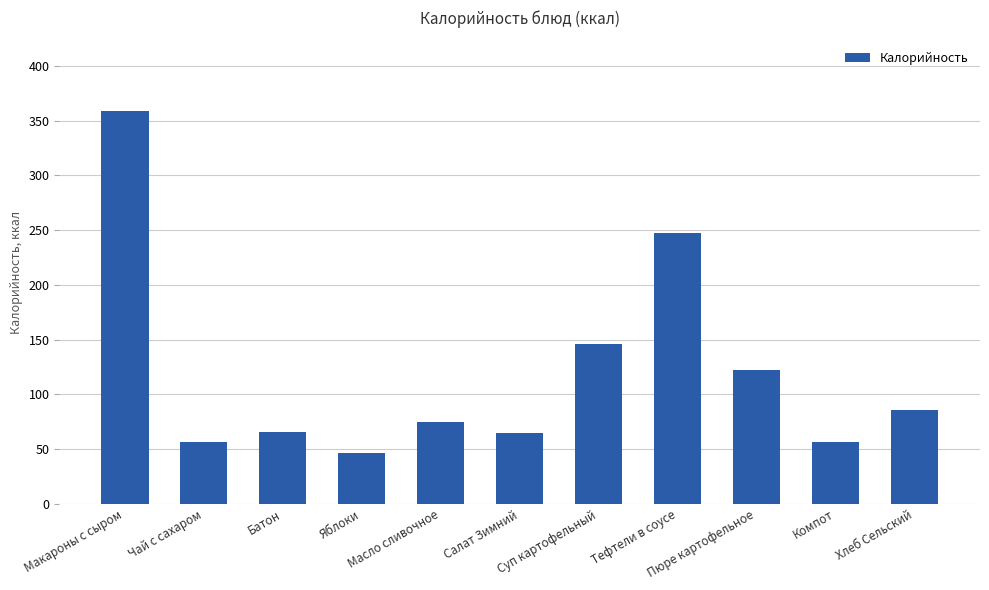

What is the maximum value shown in the chart?

358.8